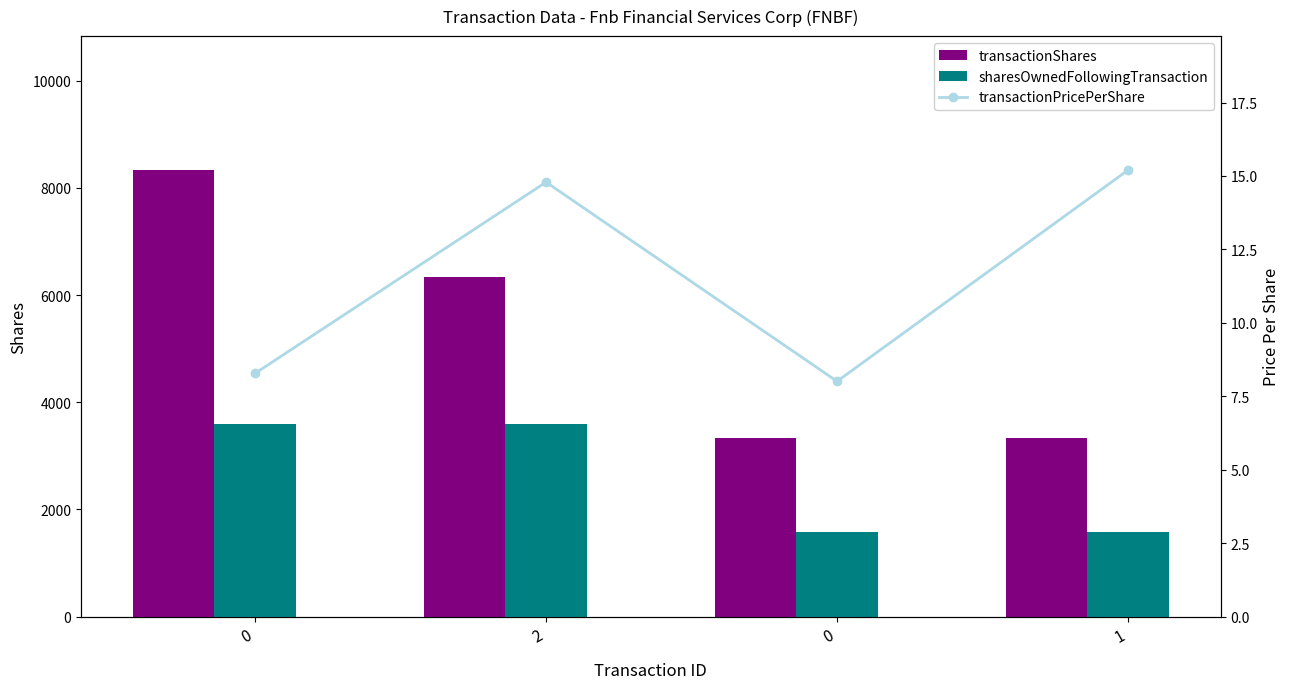

List the series in order of their overall mean, lowest first.

transactionPricePerShare, sharesOwnedFollowingTransaction, transactionShares